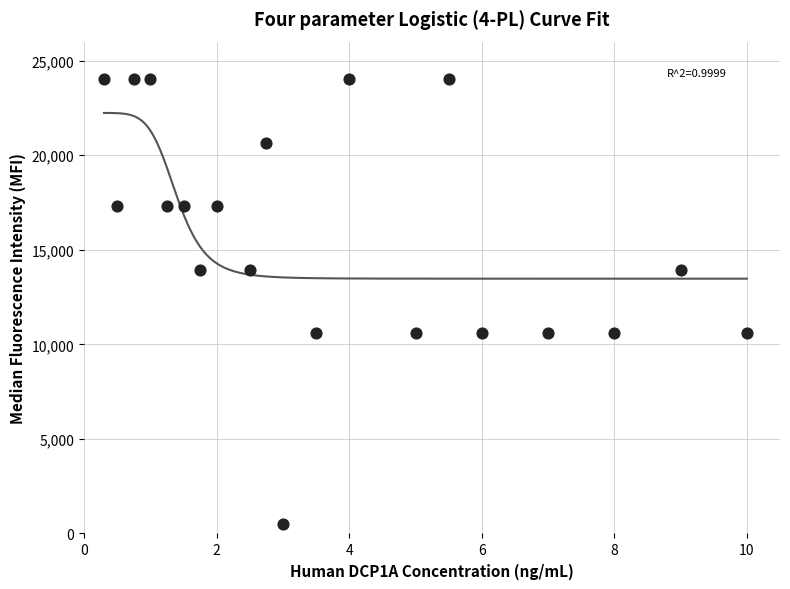

What is the range of Y values (max minus min)?

23500.0